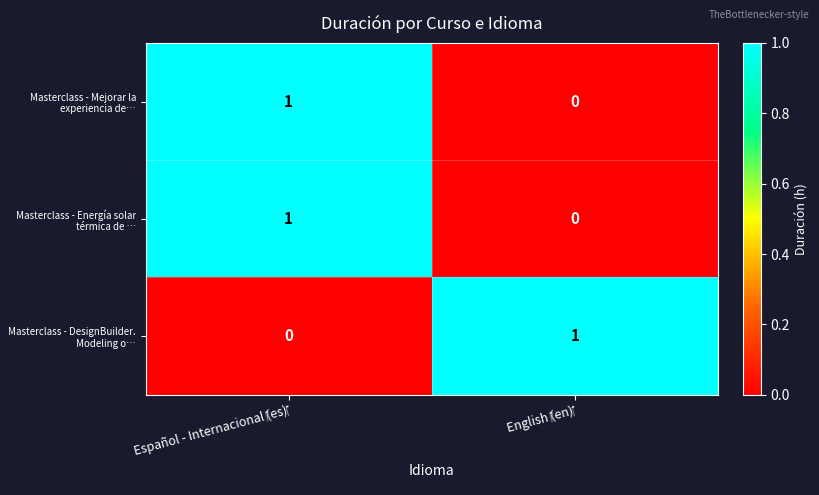

Reading left to right, extract all data points from this chart.

Masterclass - Mejorar la experiencia de…: 1	0
Masterclass - Energía solar térmica de …: 1	0
Masterclass - DesignBuilder. Modeling o…: 0	1